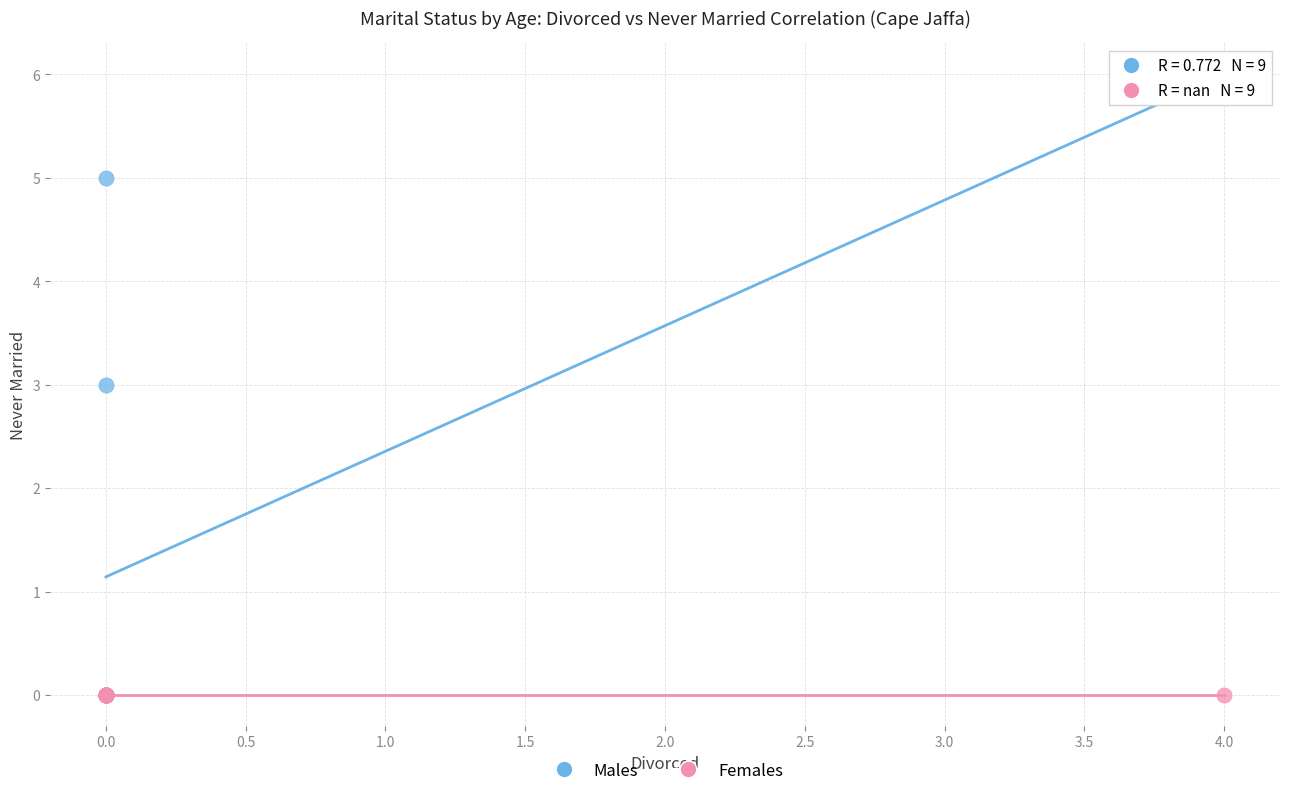

Which series reaches the maximum Y coordinate?

Males